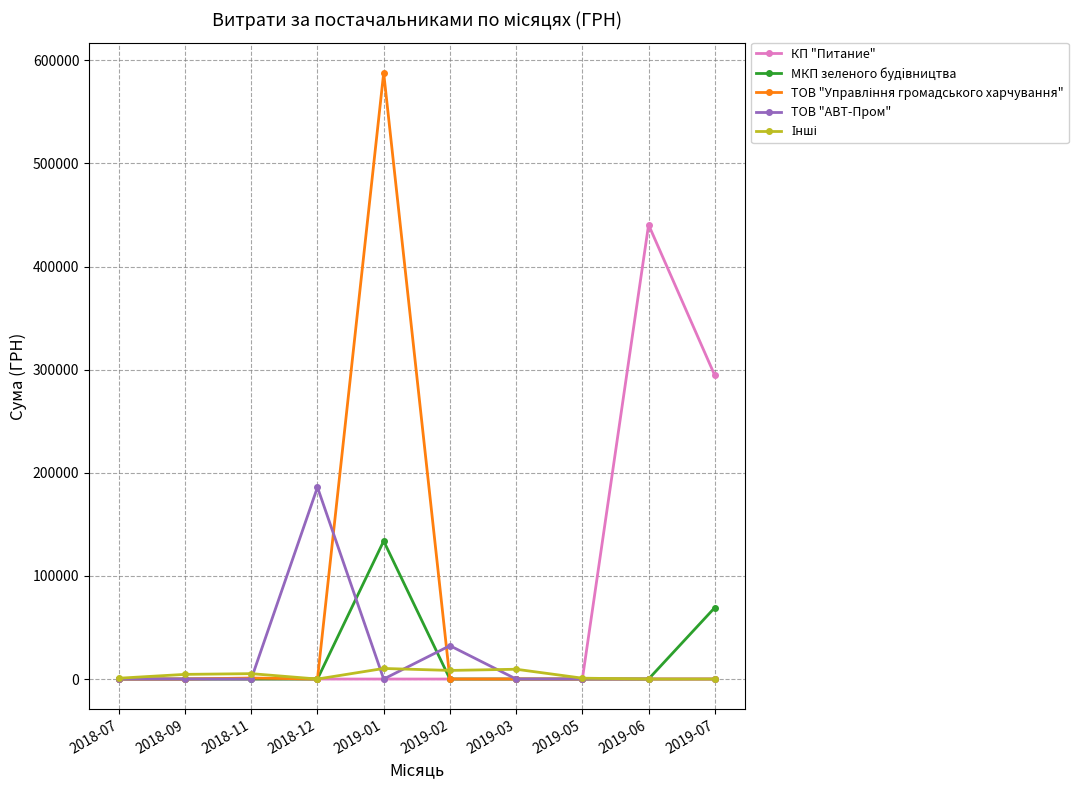

Which series changed the most between 2019-02 and 2019-06?

КП "Питание"